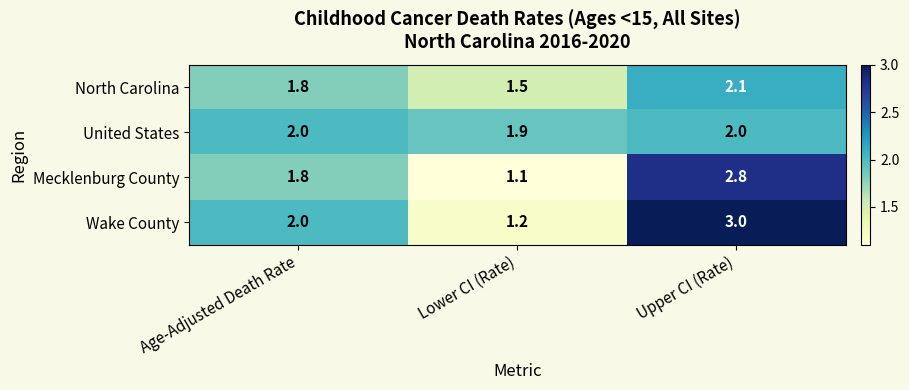

How many distinct data groups are displayed?

4